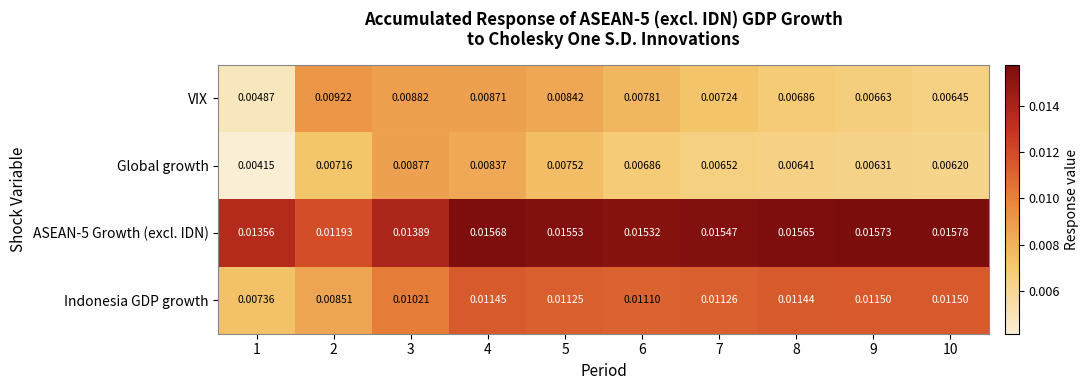

Count the number of data series in this chart.

4